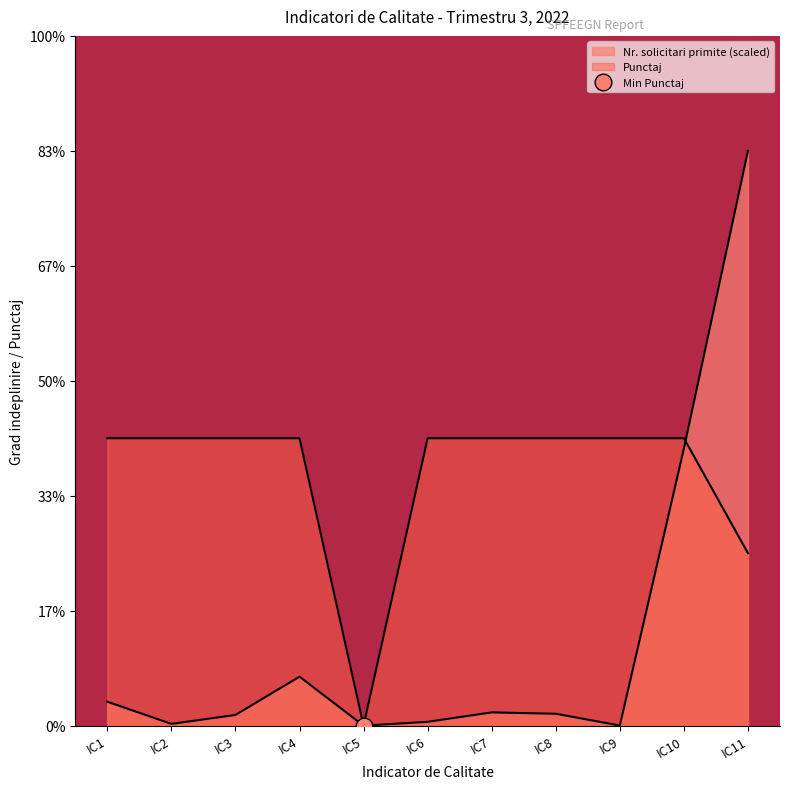

True or false: Punctaj and Nr. solicitari primite cross at least once.

True